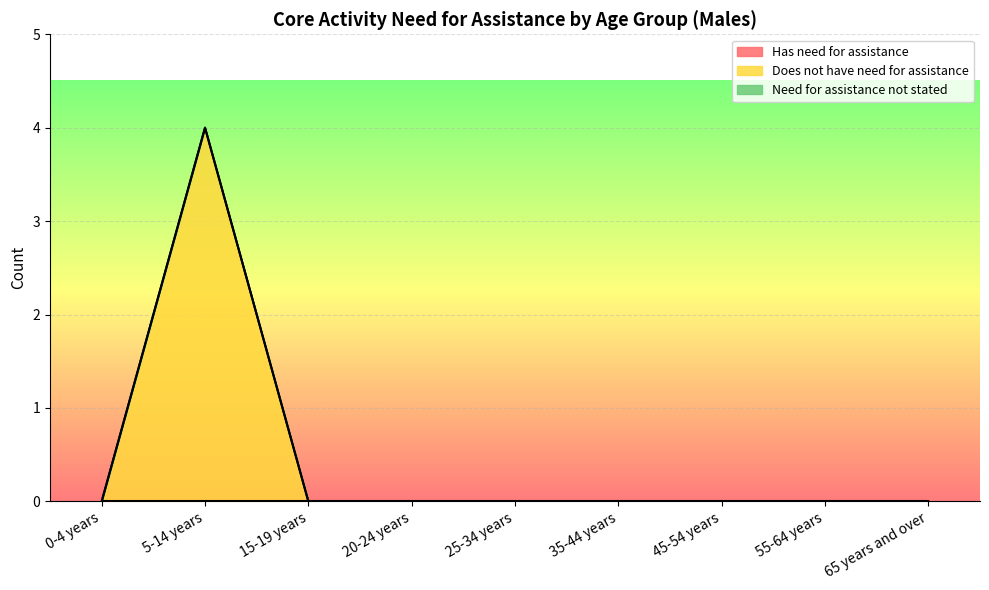

What are all the series names shown in the legend?

Has need for assistance, Does not have need for assistance, Need for assistance not stated